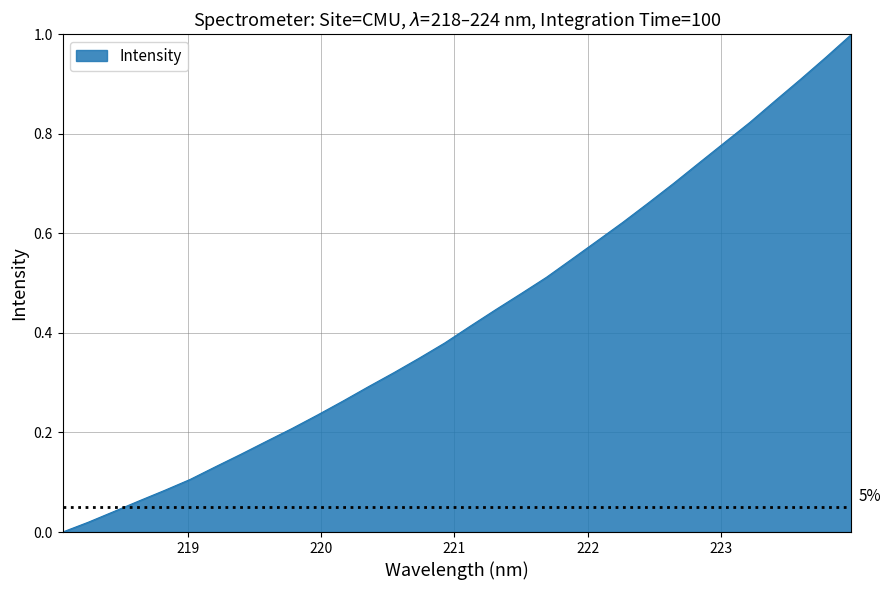

What is the value of the 26th point from the left?

0.7